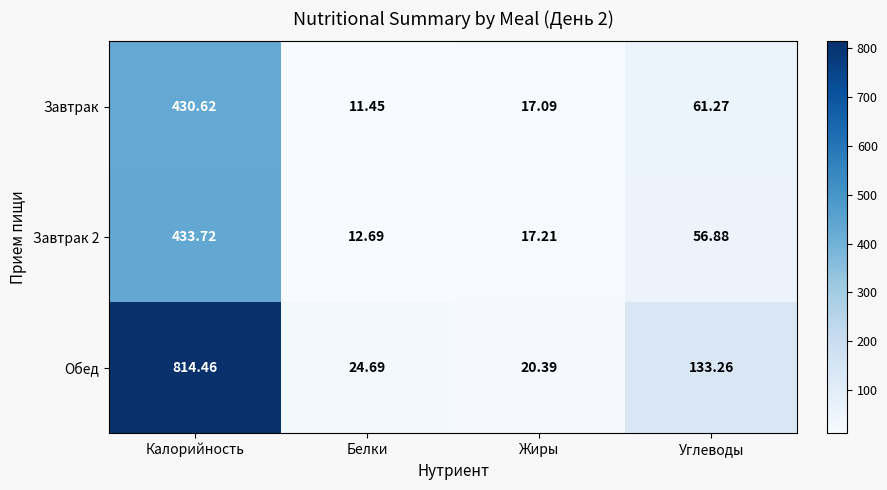

Which category has the highest value across all series?

Калорийность